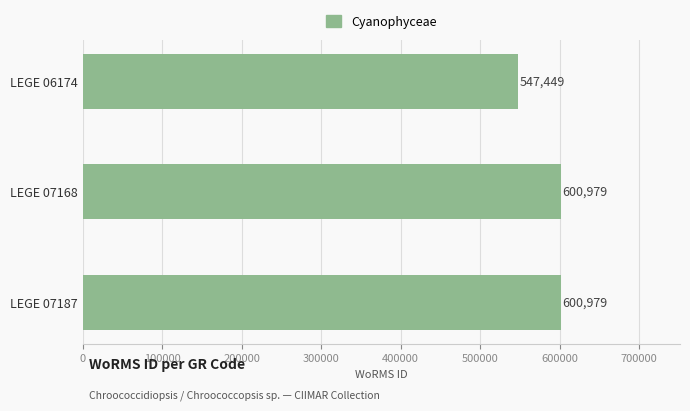

What is the value of the 3rd bar from the top?

600979